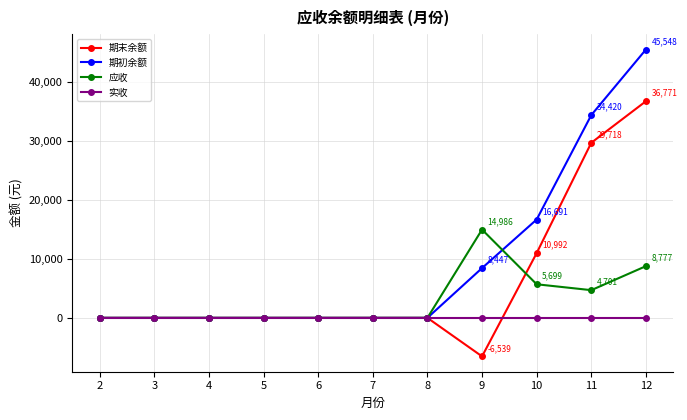

True or false: 期末余额 has a value of 4050.9 at 10.

False